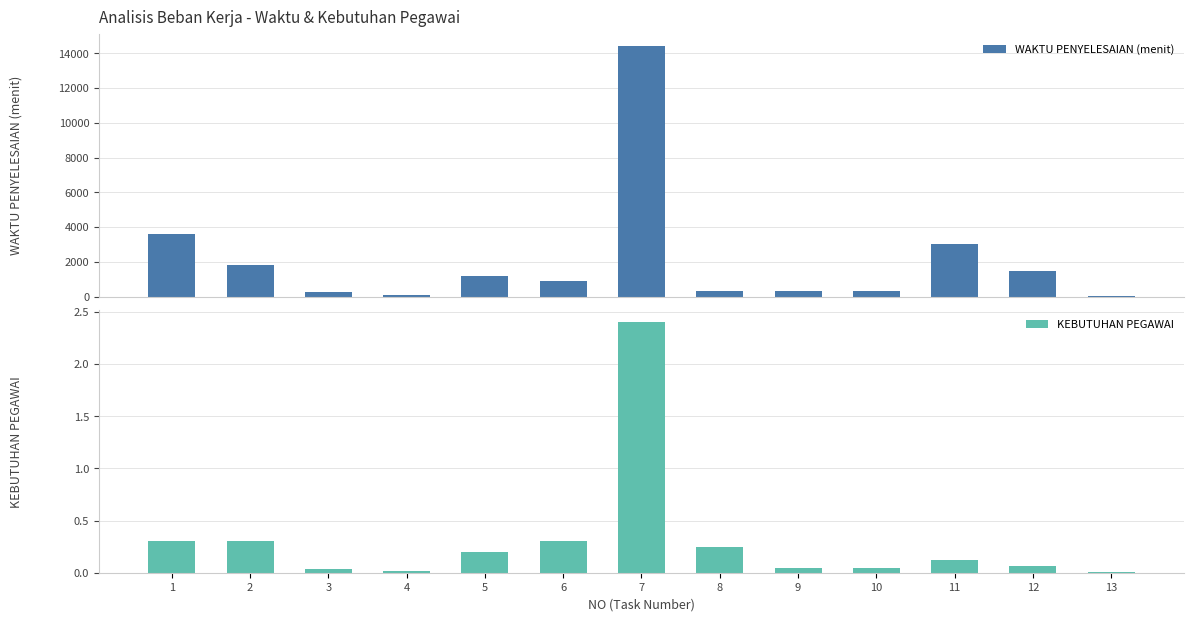

Which series has the widest spread of values?

WAKTU PENYELESAIAN (menit)